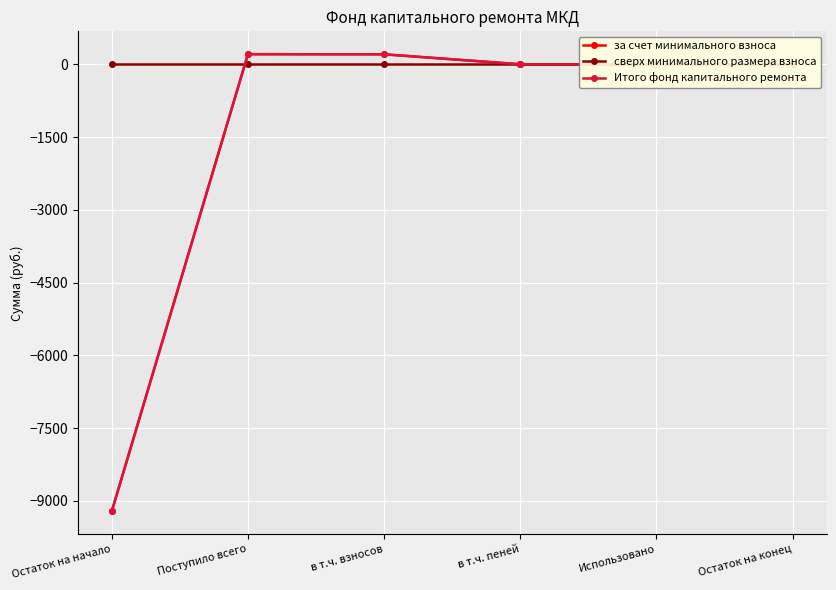

How many distinct data groups are displayed?

3